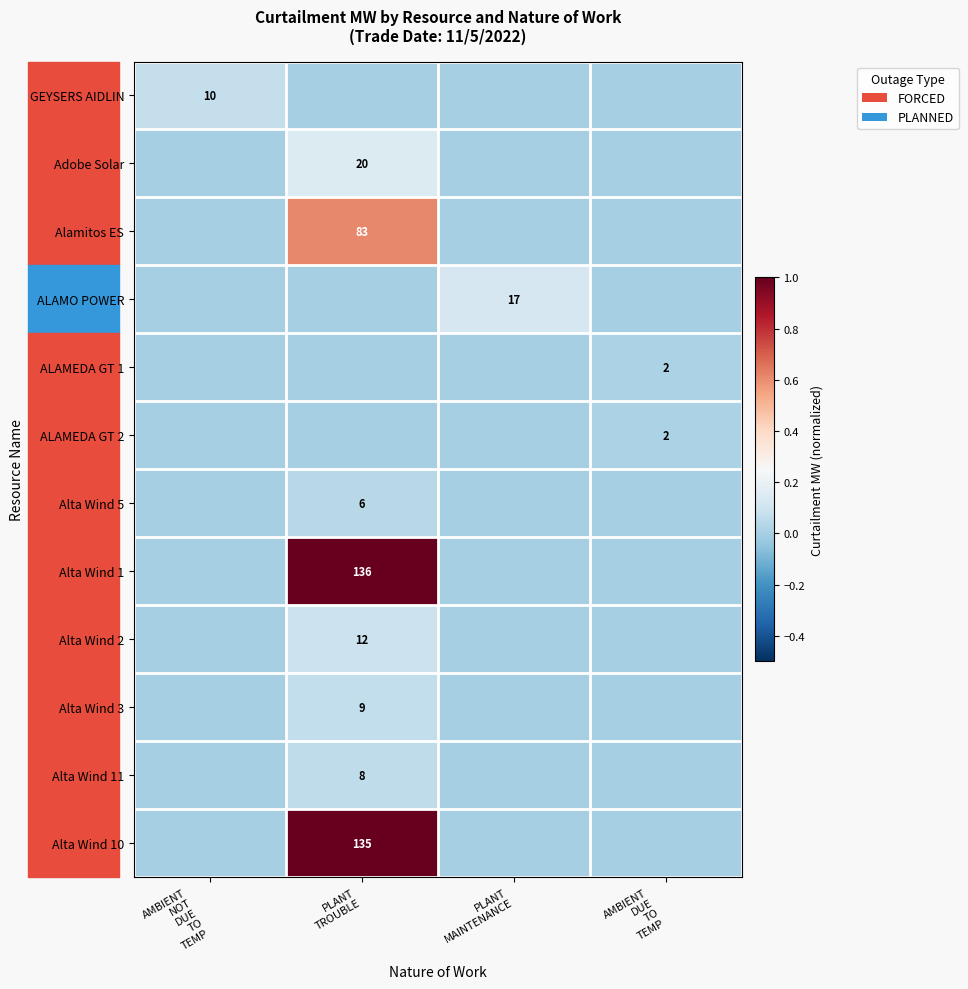

Which has a higher value, AMBIENT
NOT
DUE
TO
TEMP or PLANT
TROUBLE?

AMBIENT
NOT
DUE
TO
TEMP